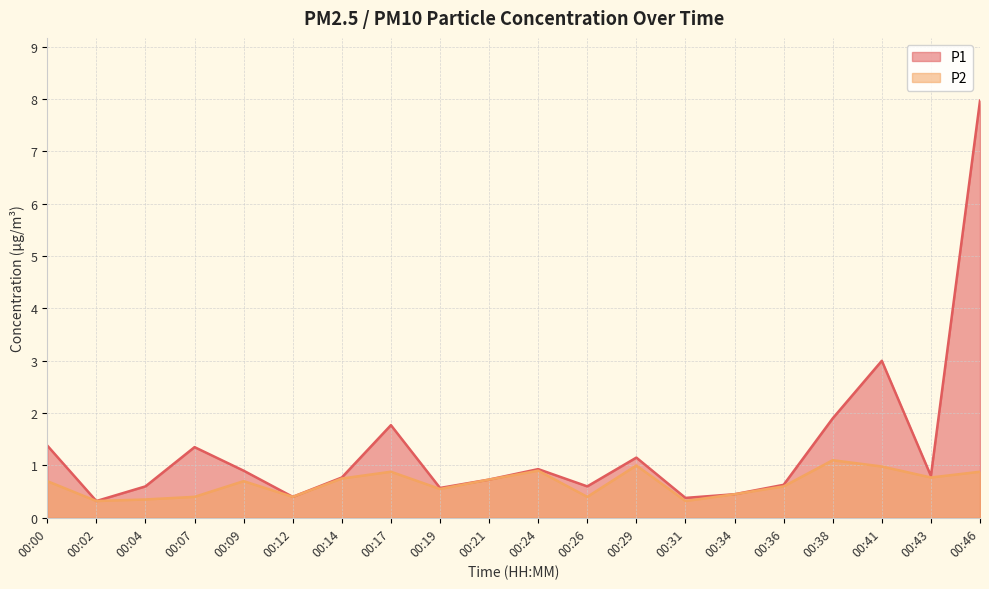

In P2, how many points are lower than both neighbors (excluding endpoints)?

6